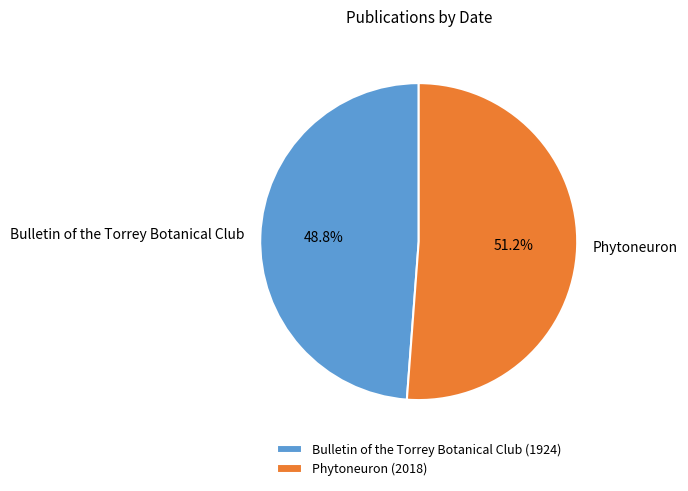

How much of the chart is everything except Bulletin of the Torrey Botanical Club?

51.2%